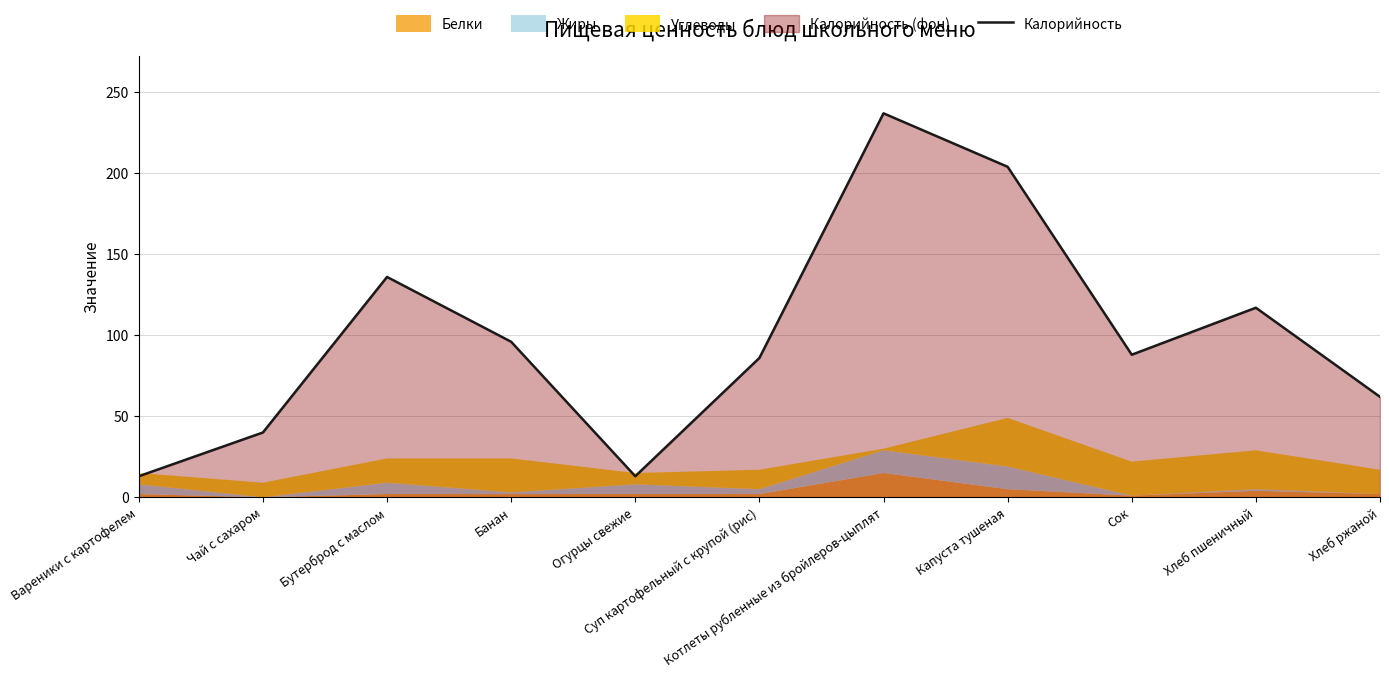

What is the minimum value shown in the chart?

13